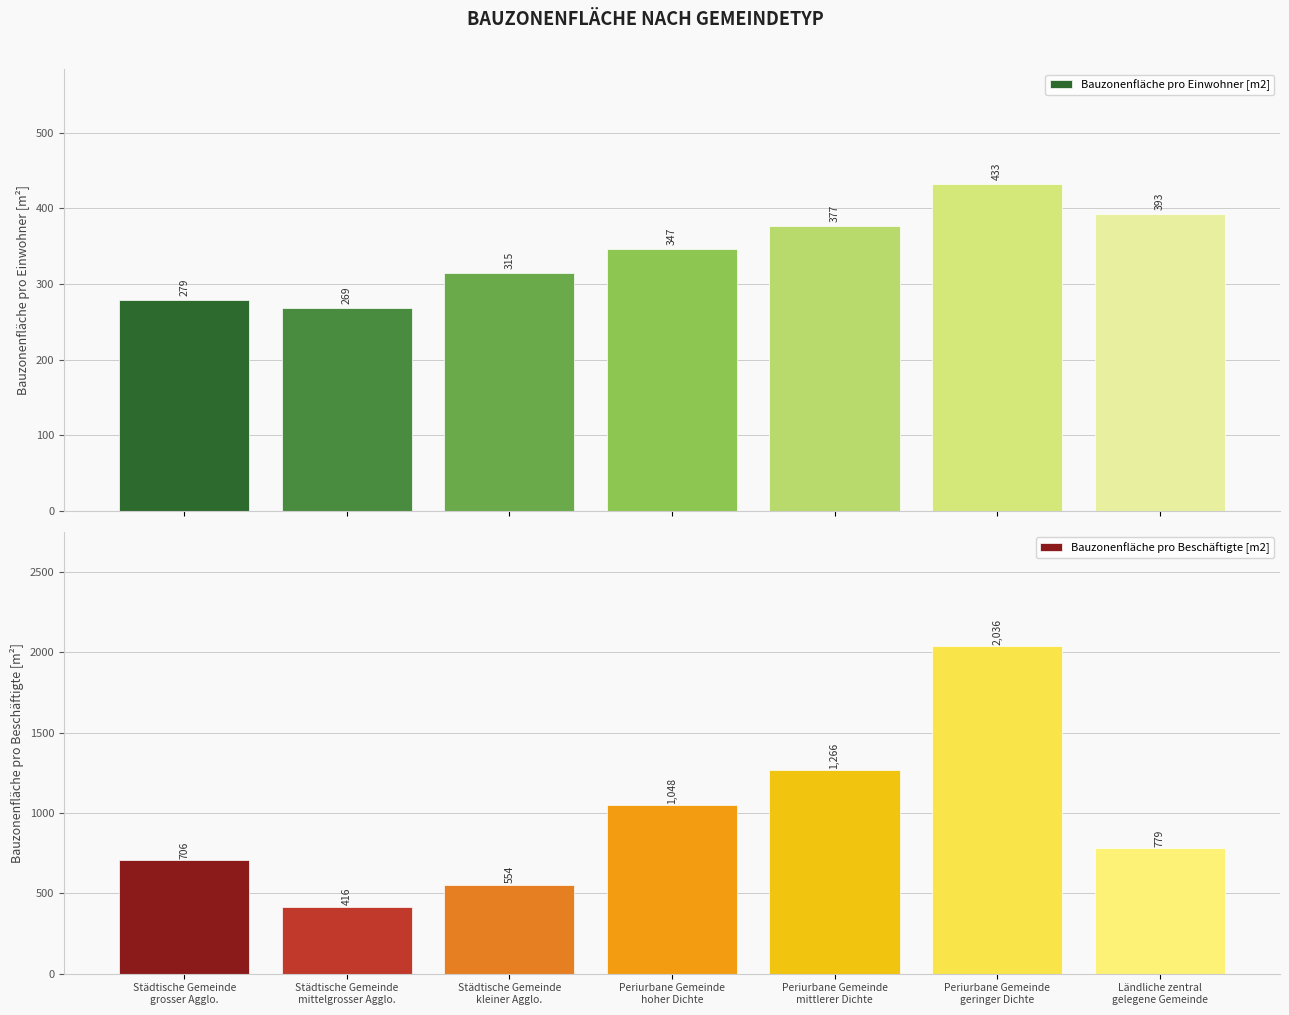

What is the value of the Bauzonenfläche pro Beschäftigte [m2] bar at the 6th from the left?

2035.9